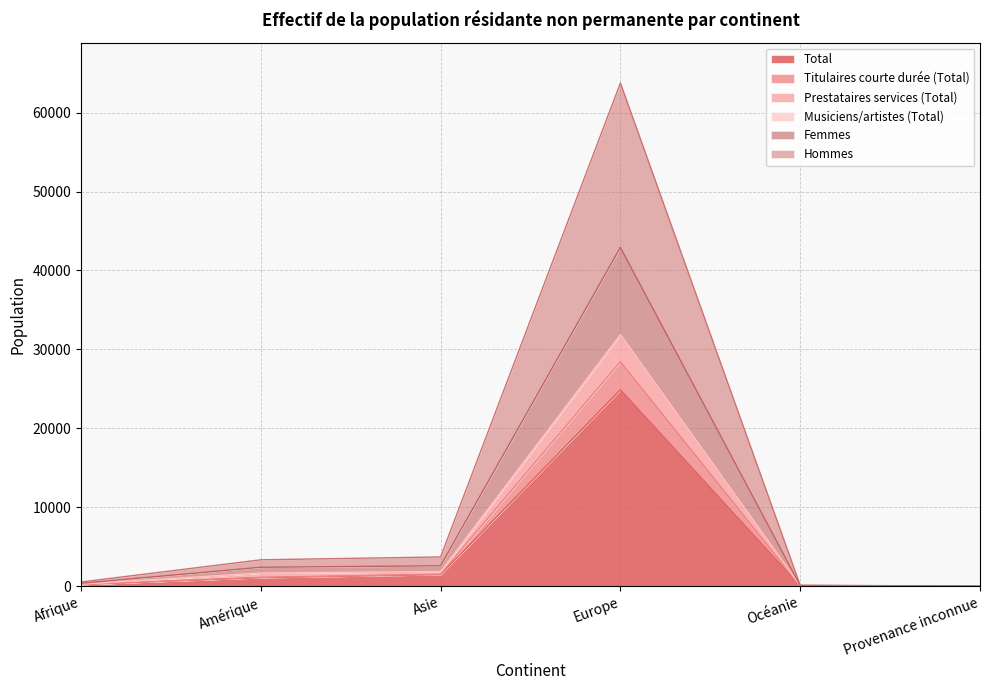

What is the difference between the second highest and second lowest values in the Prestataires services (Total) series?

2500